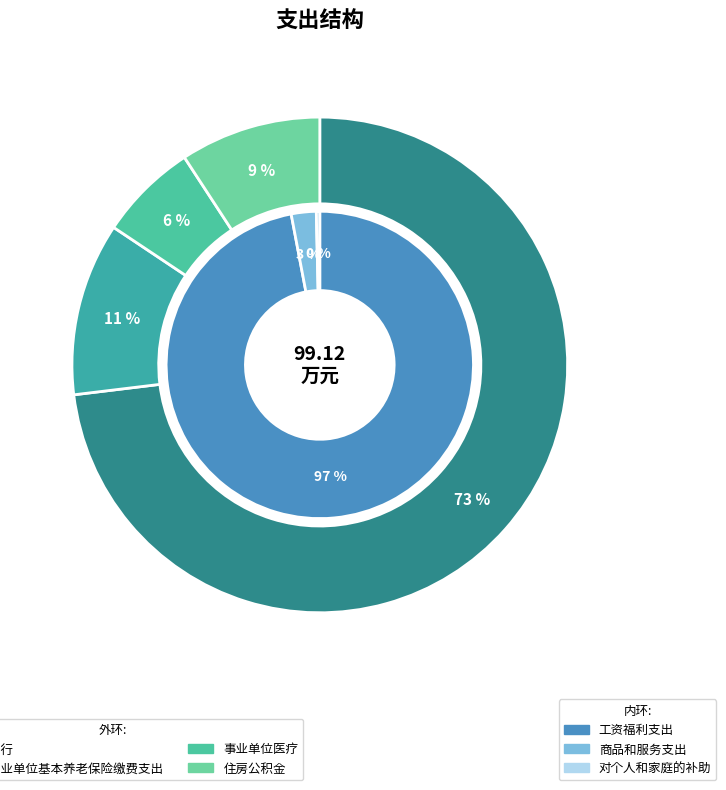

How much of the chart is everything except 事业运行?

26.9%